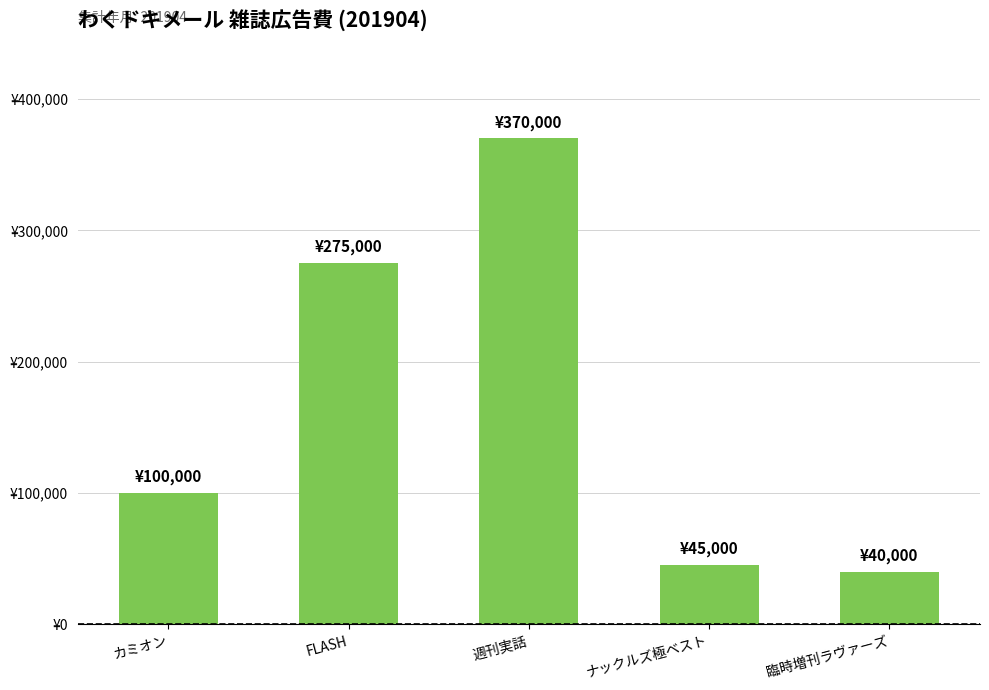

Are the bars horizontal?

No